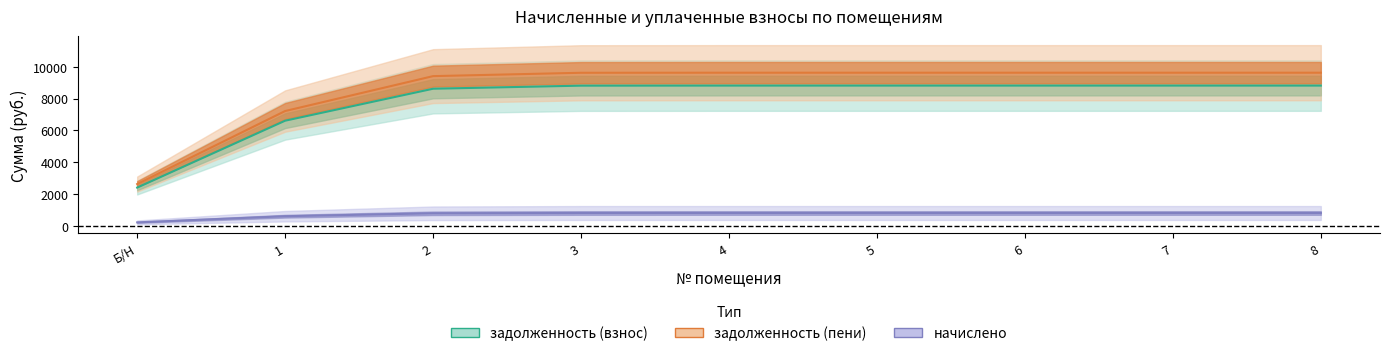

What position from the left is Б/Н?

1